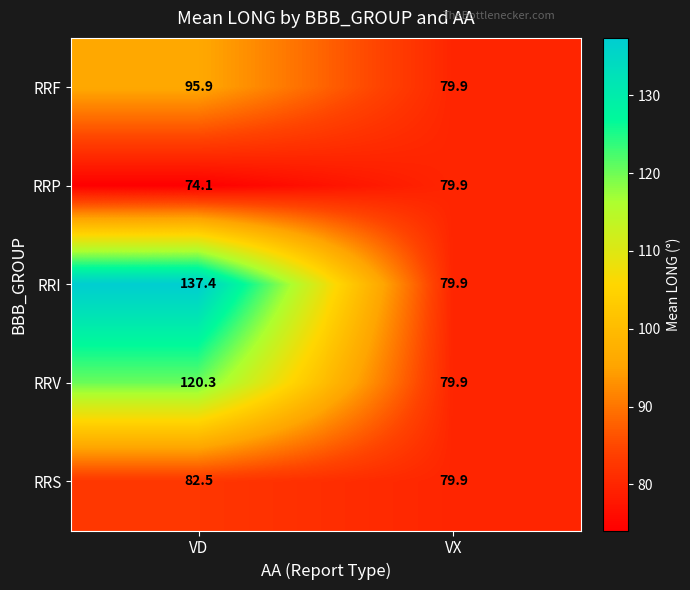

Reading left to right, transcribe all the data shown in this chart.

RRF: VD=95.9	VX=79.9
RRP: VD=74.1	VX=79.9
RRI: VD=137.4	VX=79.9
RRV: VD=120.3	VX=79.9
RRS: VD=82.5	VX=79.9